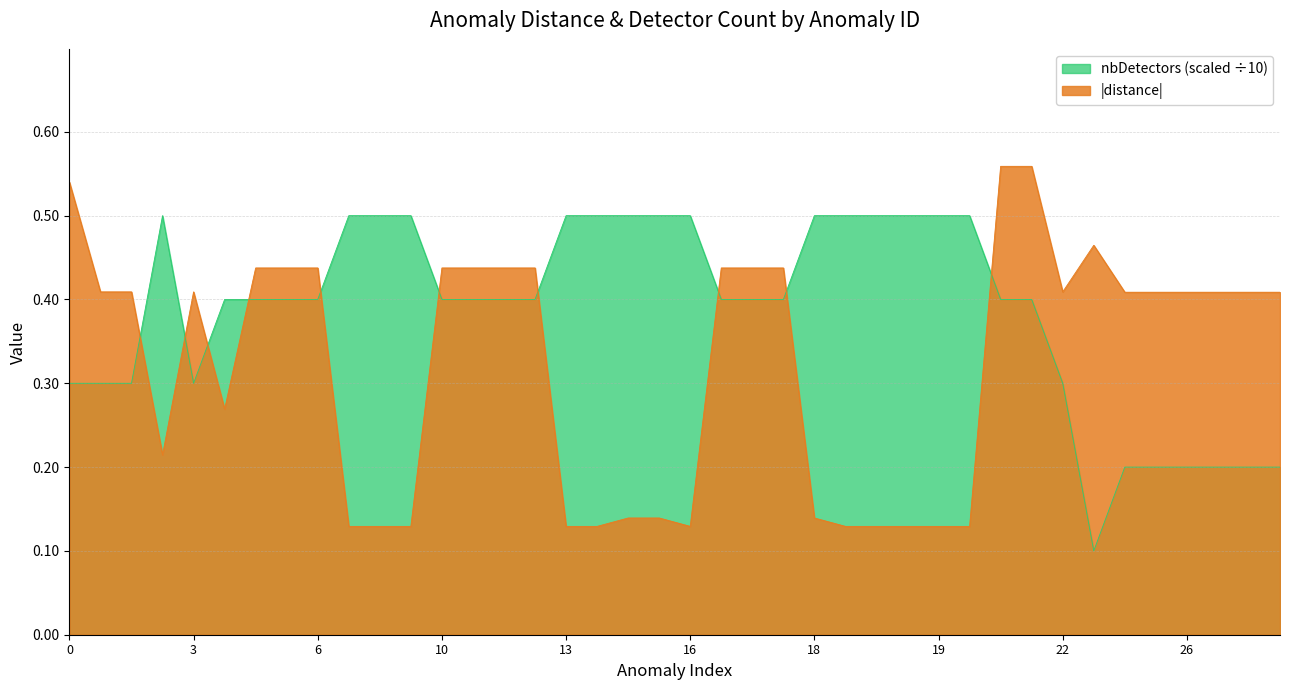

Does the chart have visible grid lines?

Yes